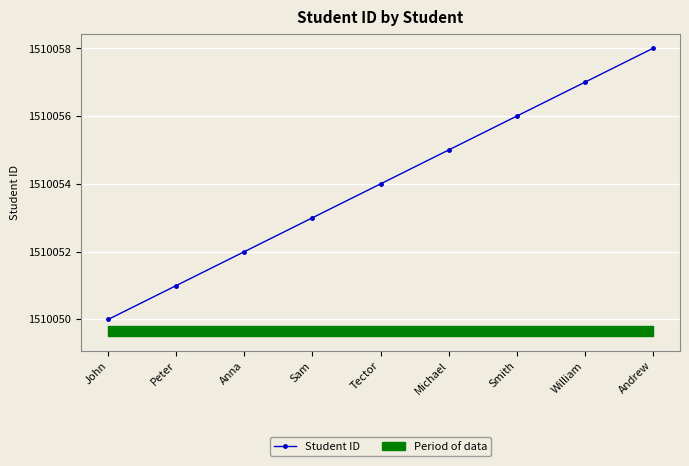

The chart shows a value of 1510055 at Michael. True or false?

True